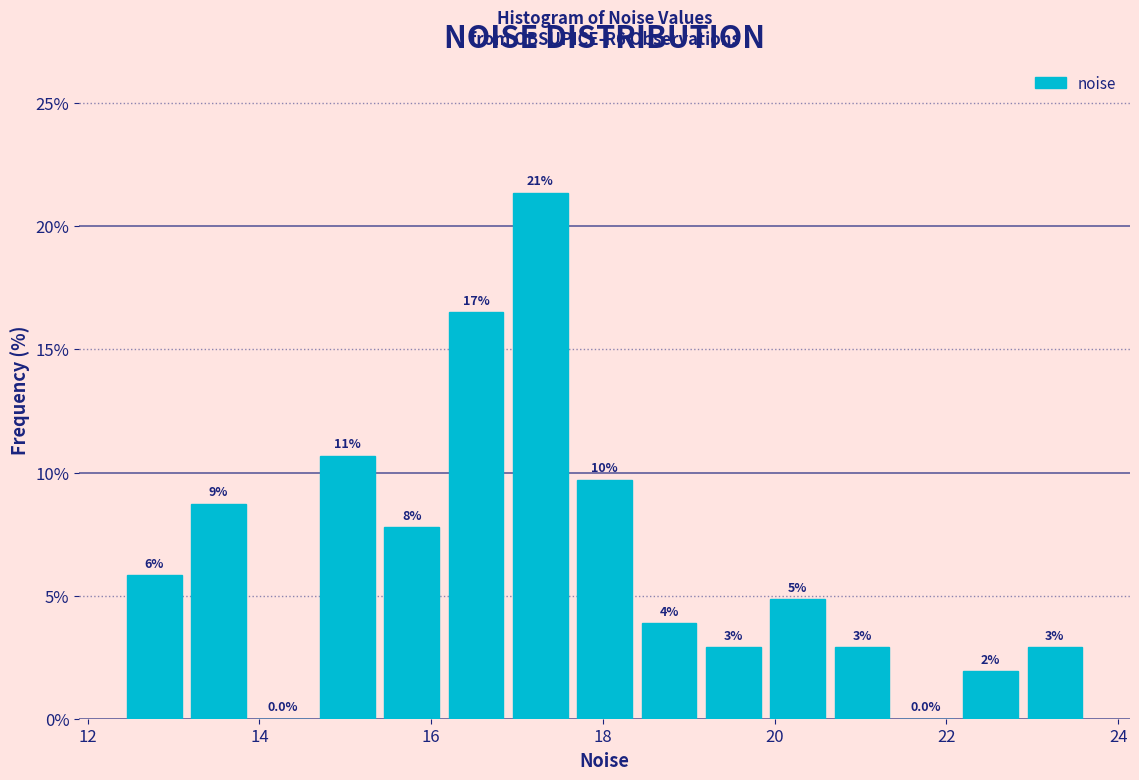

Read against the x-axis, roughly where is the centre of the tallest bar?

17.2